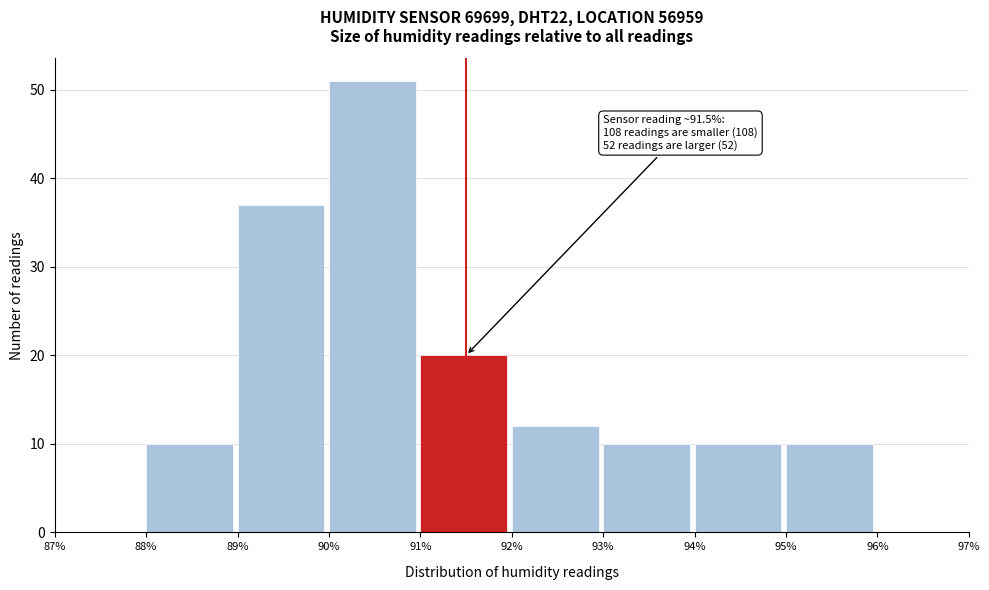

Over which range of the x-axis is the bar tallest?

90% to 91%